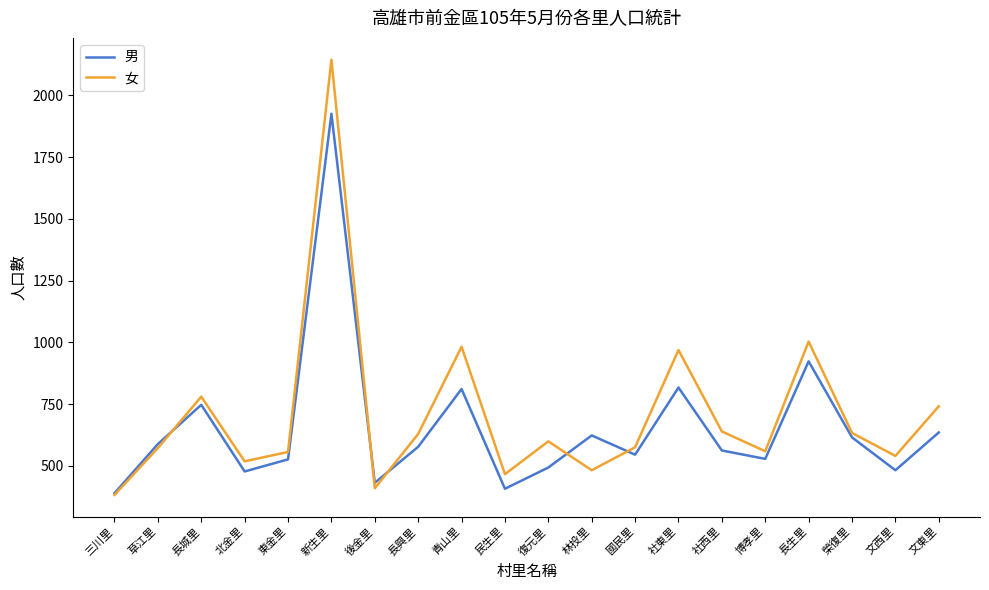

True or false: 女 has a value of 575 at 國民里.

True